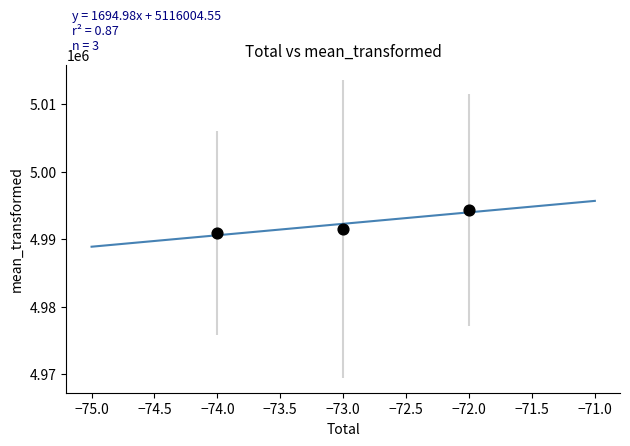

What is the average X value?

-73.0